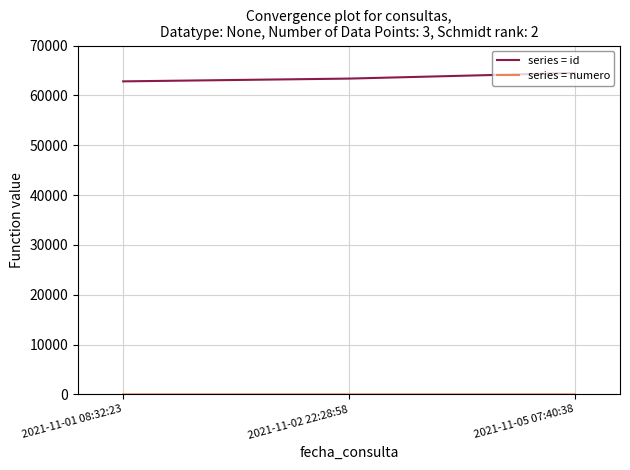

What is the average value of the series = id series?

63560